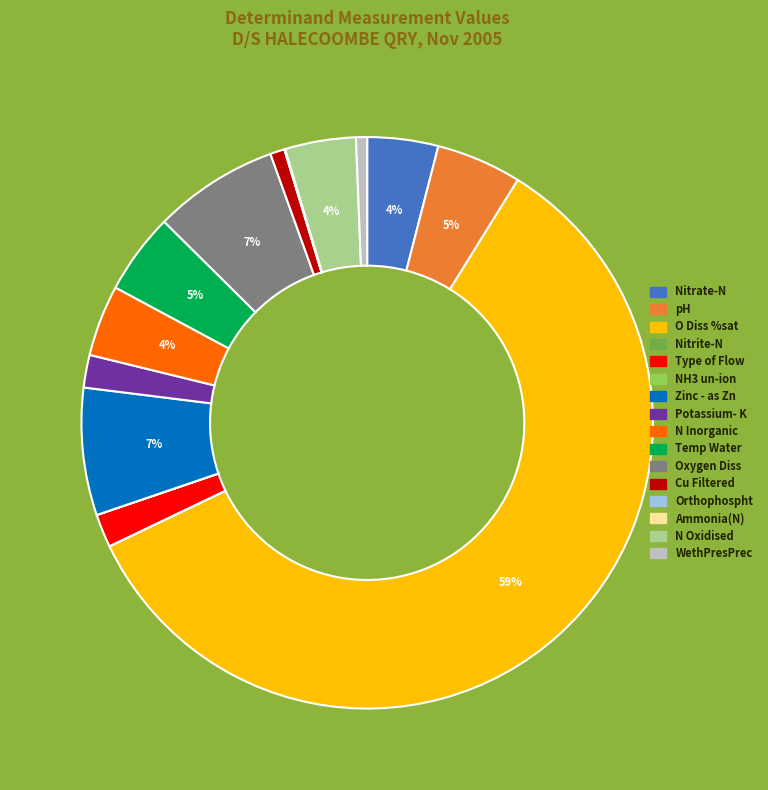

To the nearest percent, what portion does pH represent?

5%